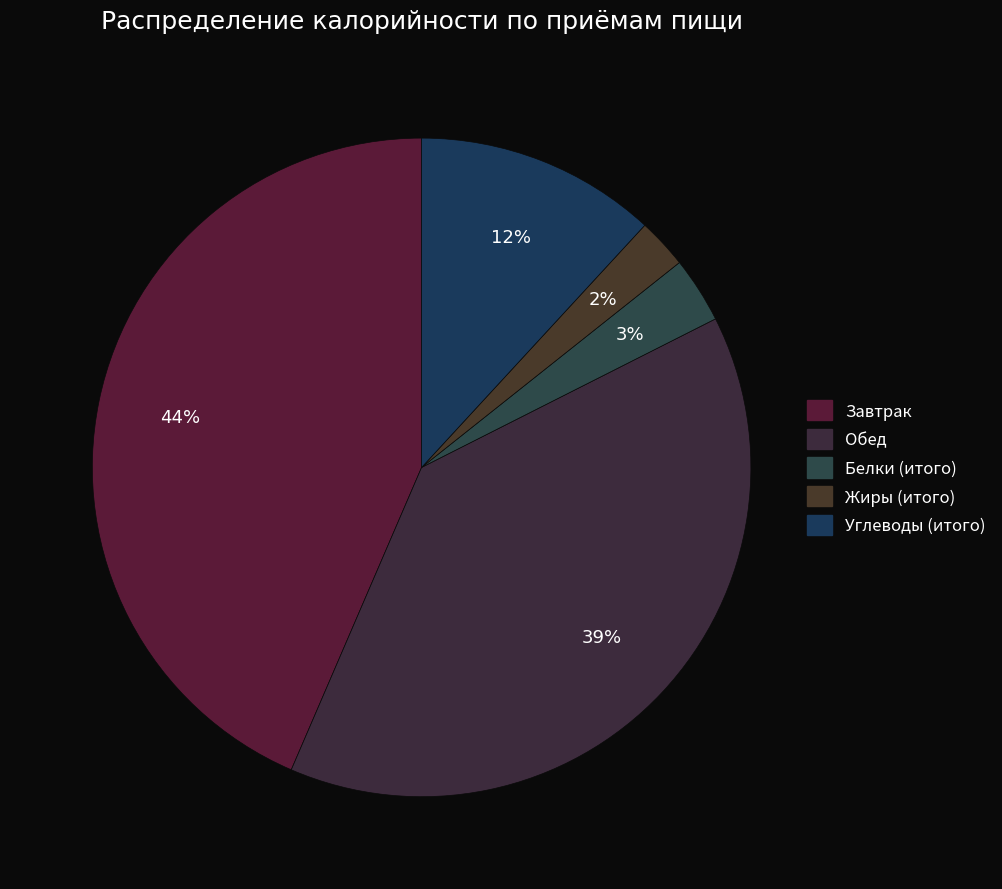

Is there any slice that represents more than half of the pie?

No